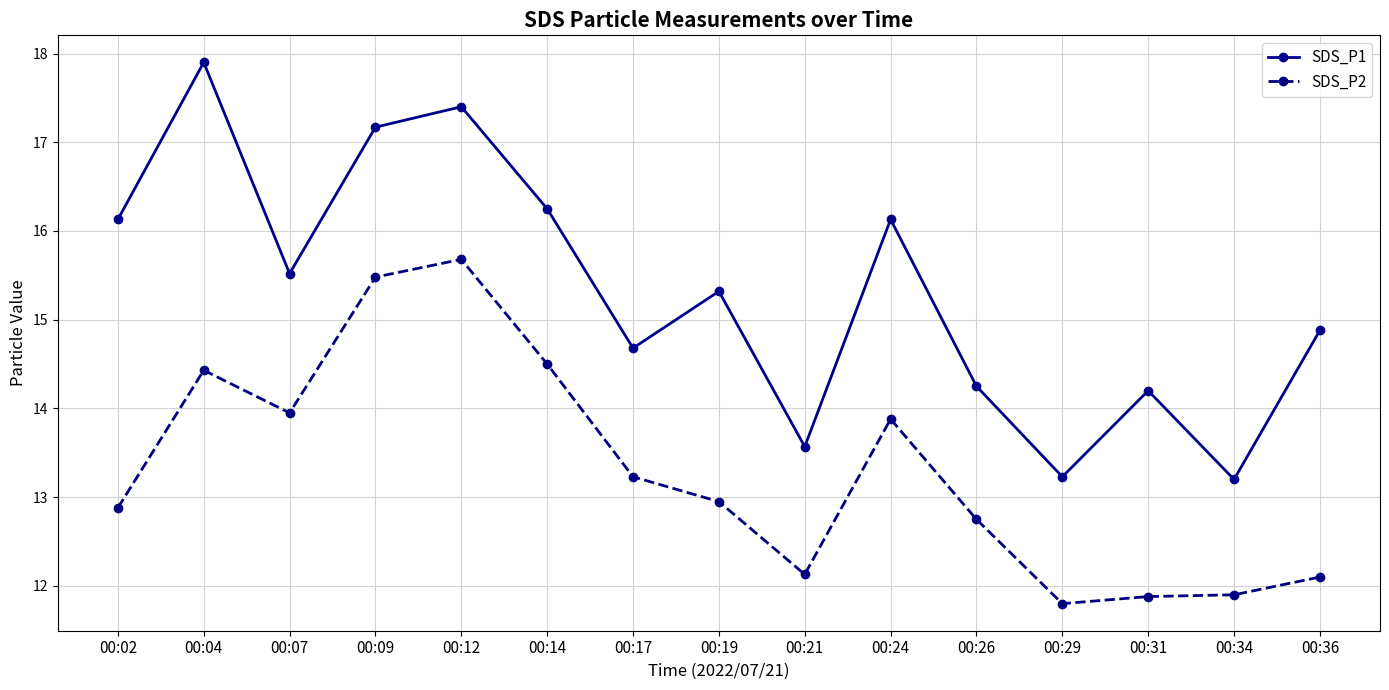

Rank the series by their average value, from highest to lowest.

SDS_P1, SDS_P2